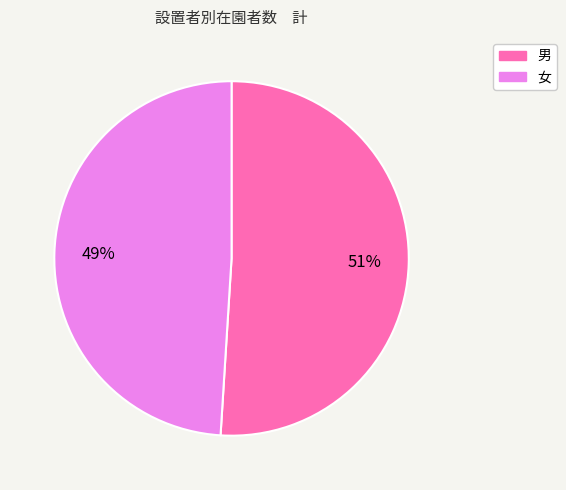

Combined, do 女 and 男 account for over 50%?

Yes